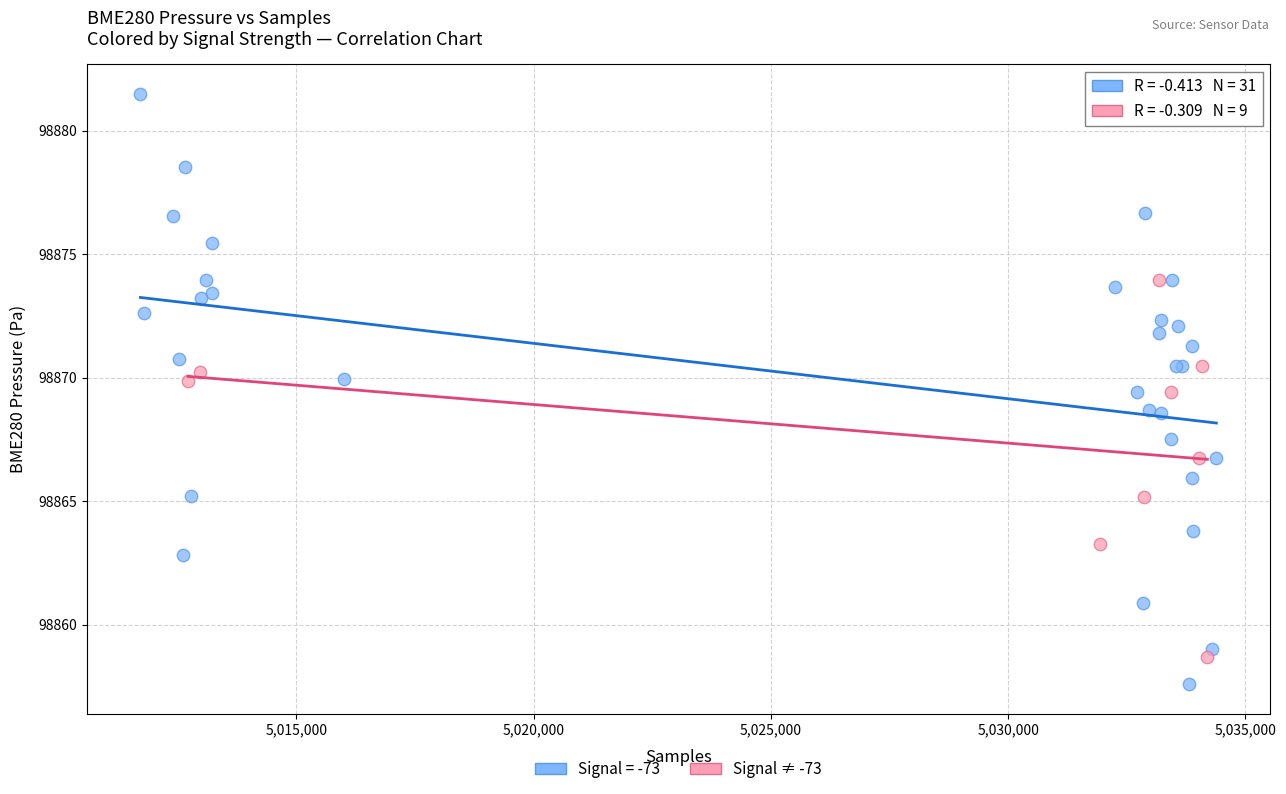

Which series has the widest spread of Y values?

Signal = -73